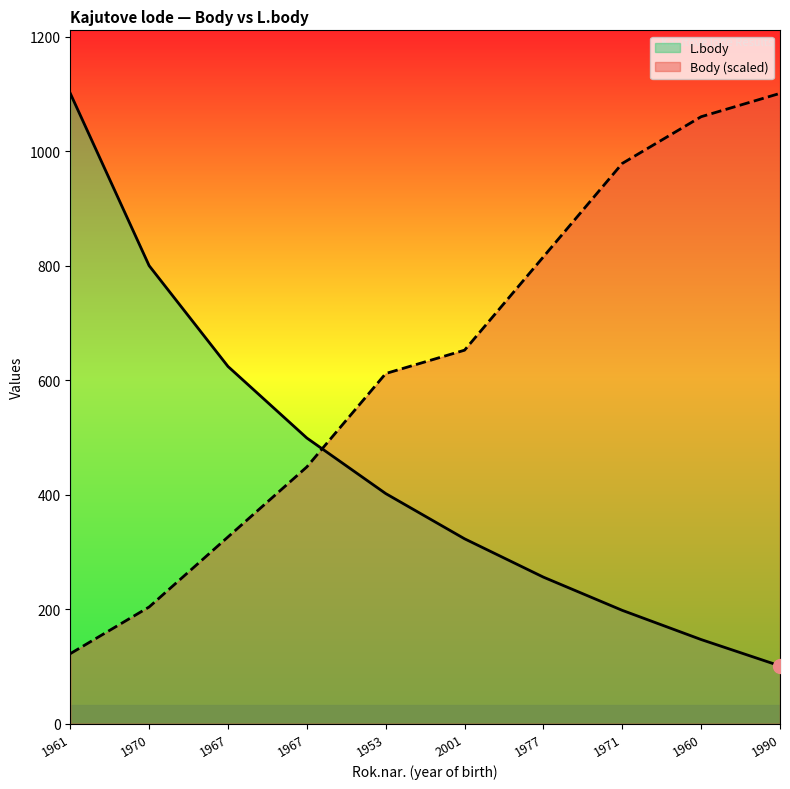

How many times do L.body and Body cross each other?

1